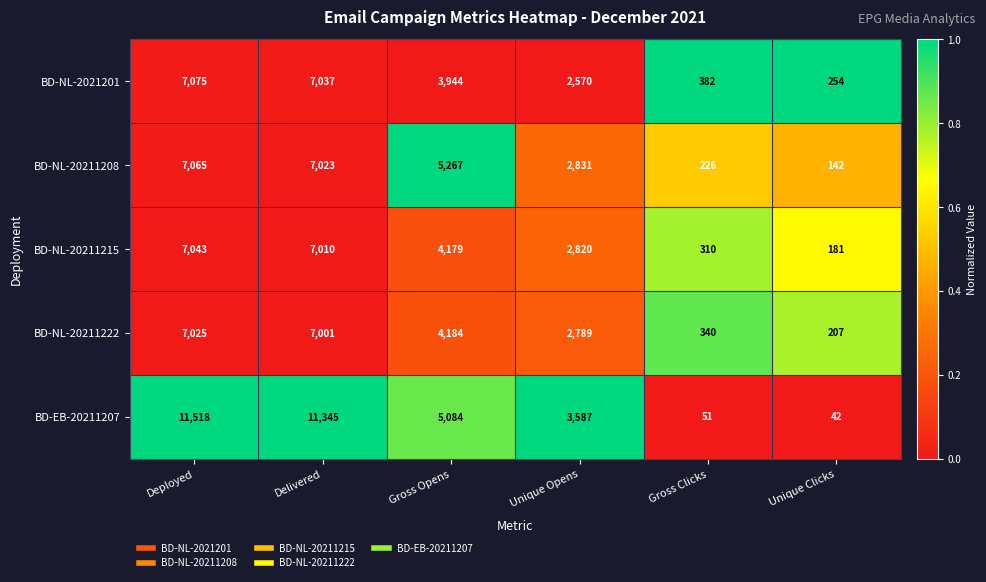

Reading left to right, transcribe all the data shown in this chart.

BD-NL-2021201: 7075	7037	3944	2570	382	254
BD-NL-20211208: 7065	7023	5267	2831	226	142
BD-NL-20211215: 7043	7010	4179	2820	310	181
BD-NL-20211222: 7025	7001	4184	2789	340	207
BD-EB-20211207: 11518	11345	5084	3587	51	42